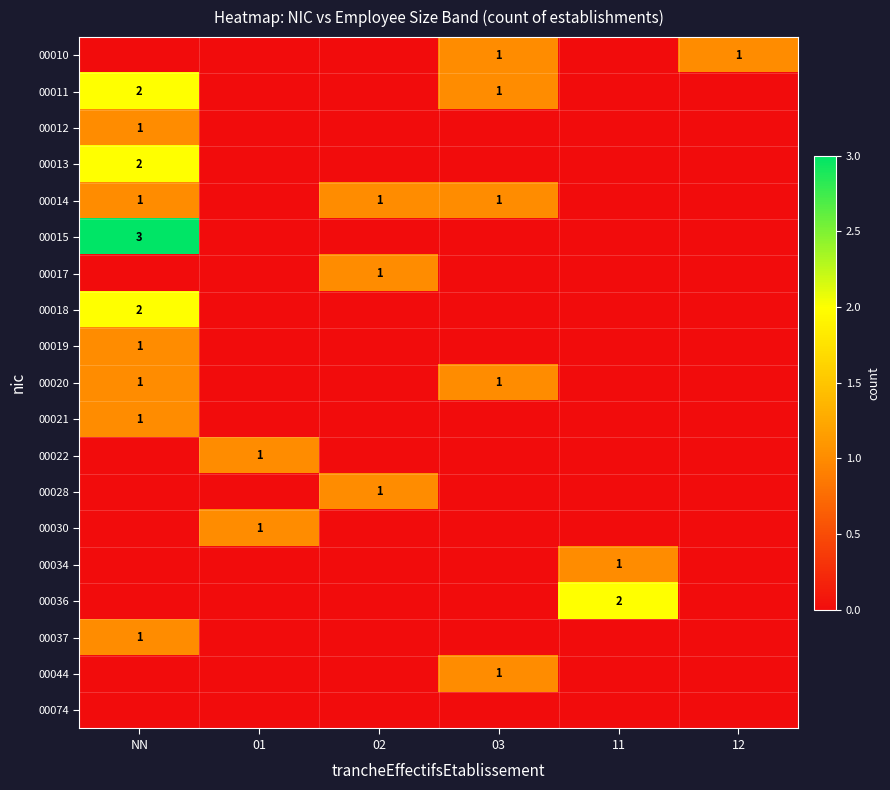

What is the total value across all series at 02?

3